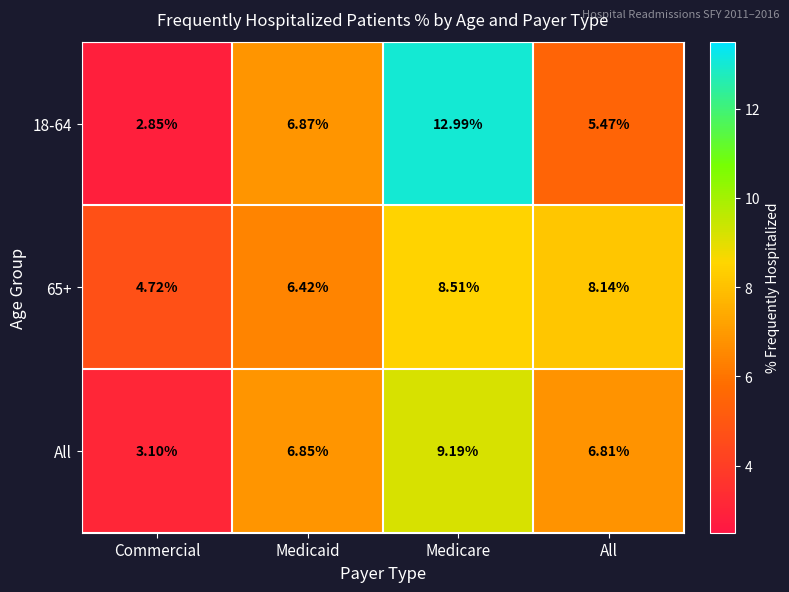

Is the value of All at All greater than the value of 65+ at All?

No